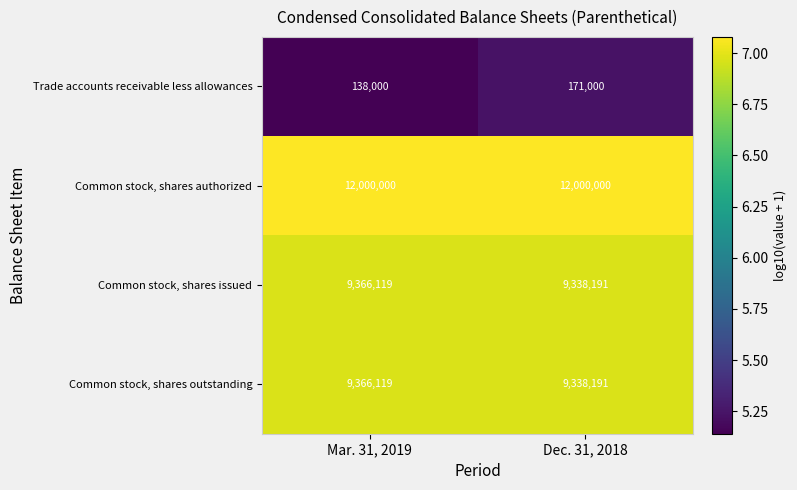

What is the maximum value for Trade accounts receivable less allowances?

171000